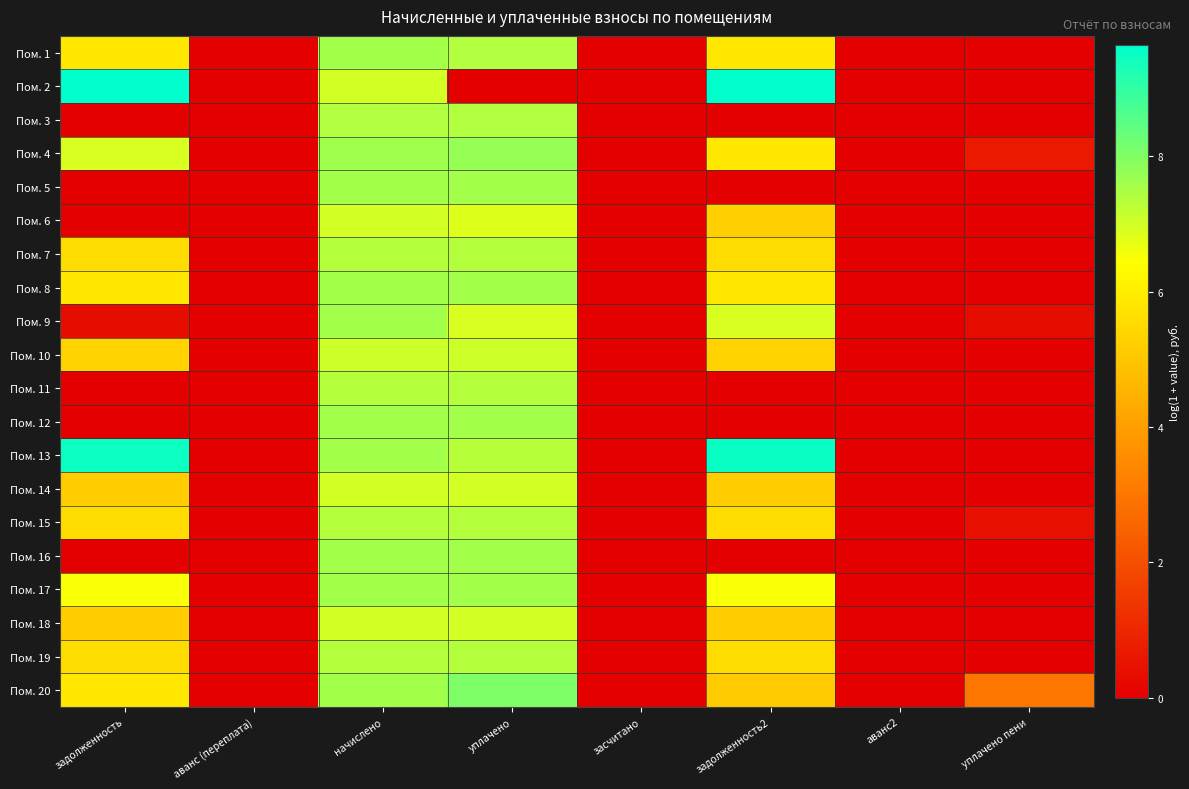

Rank the series at начислено from lowest to highest value.

Пом. 14, Пом. 18, Пом. 2, Пом. 6, Пом. 10, Пом. 11, Пом. 15, Пом. 19, Пом. 7, Пом. 3, Пом. 20, Пом. 8, Пом. 16, Пом. 5, Пом. 9, Пом. 12, Пом. 13, Пом. 1, Пом. 17, Пом. 4